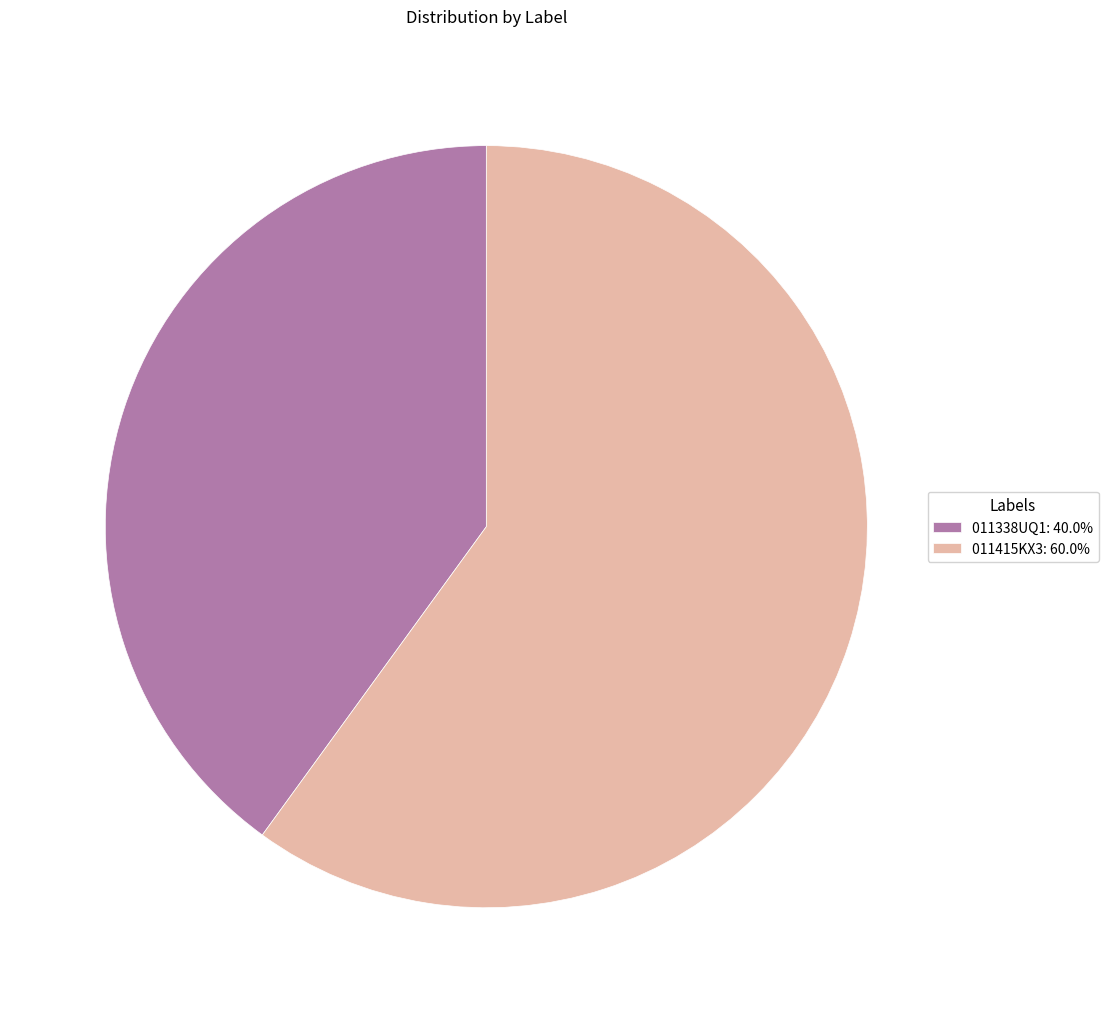

How many segments does this pie chart have?

2